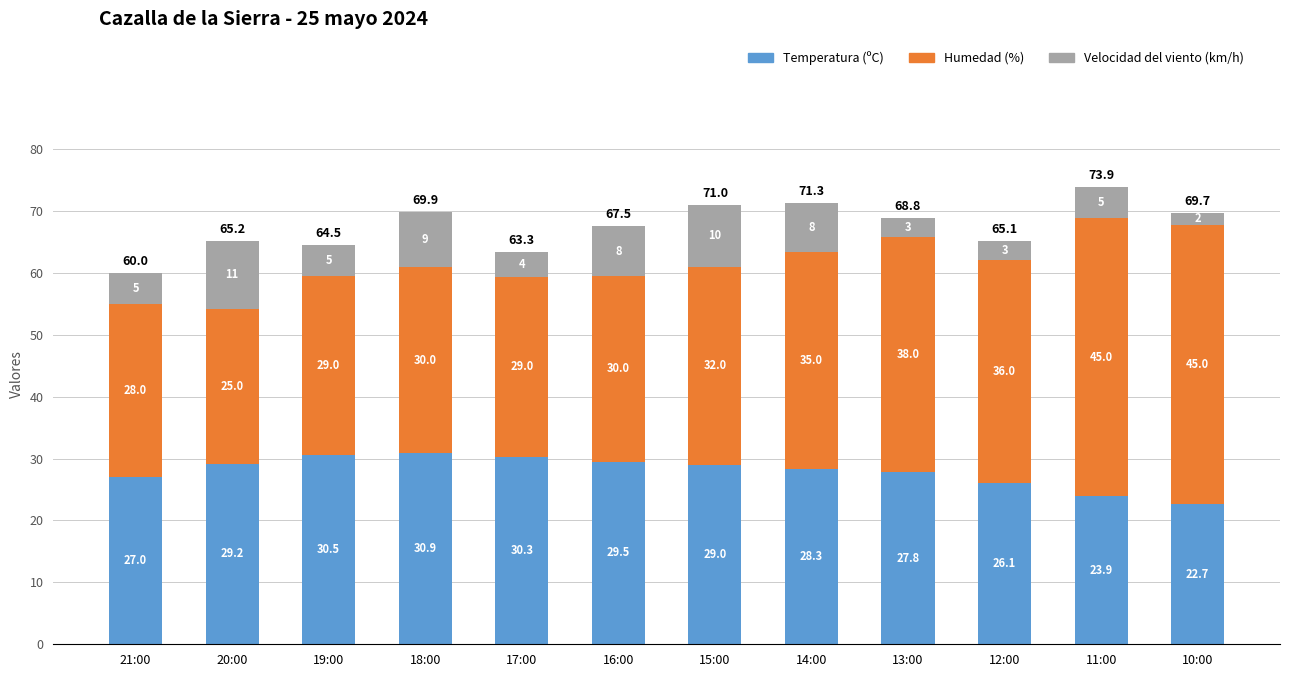

What is the total value across all series at 11:00?

73.9